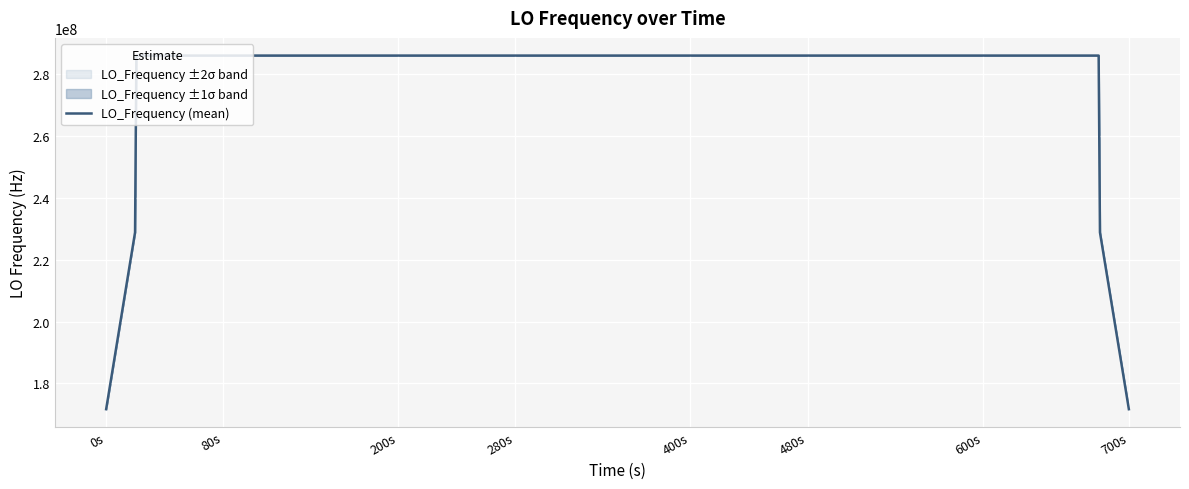

What is the difference between the second highest and second lowest values?

114418802.1